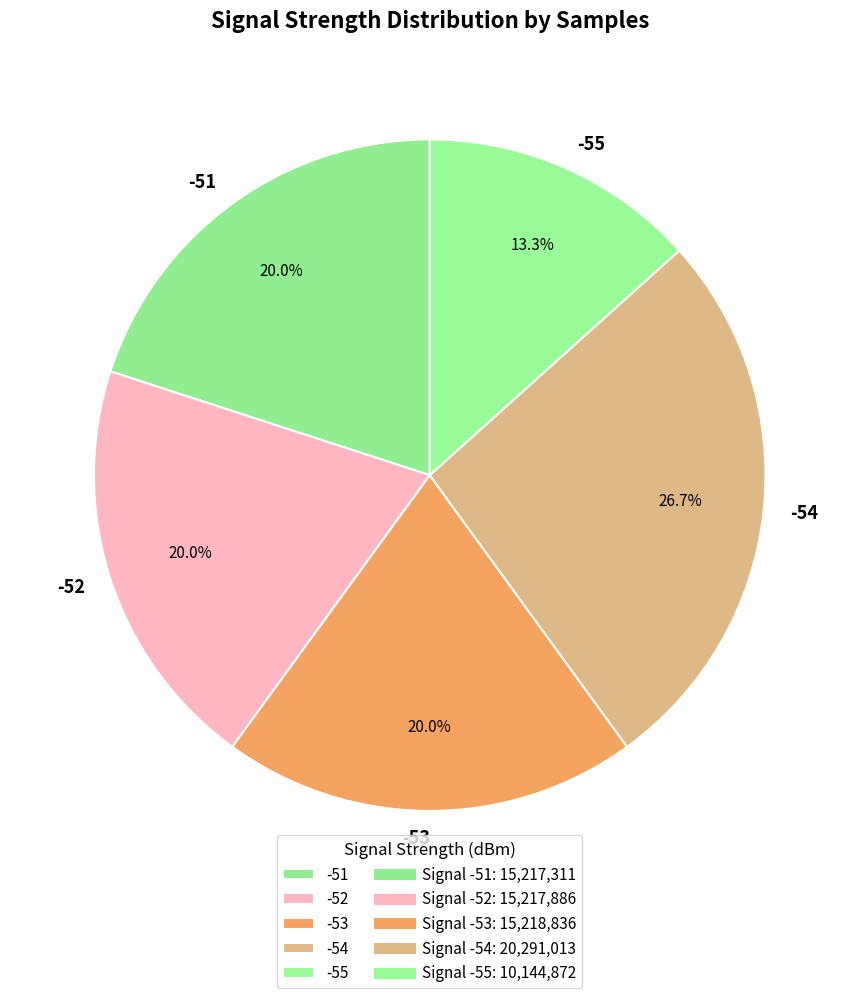

How much of the chart is everything except -52?

80.0%